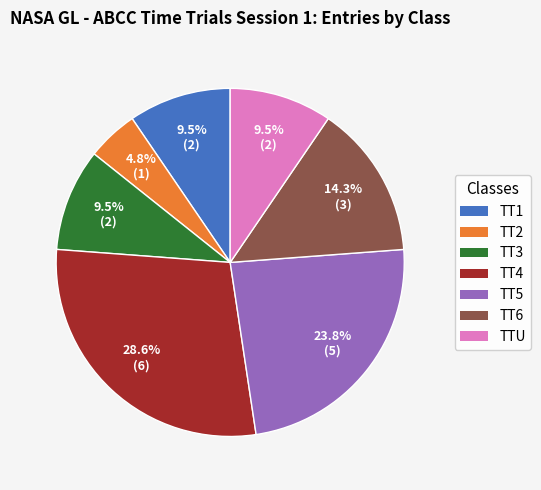

Is there a majority slice in this chart?

No